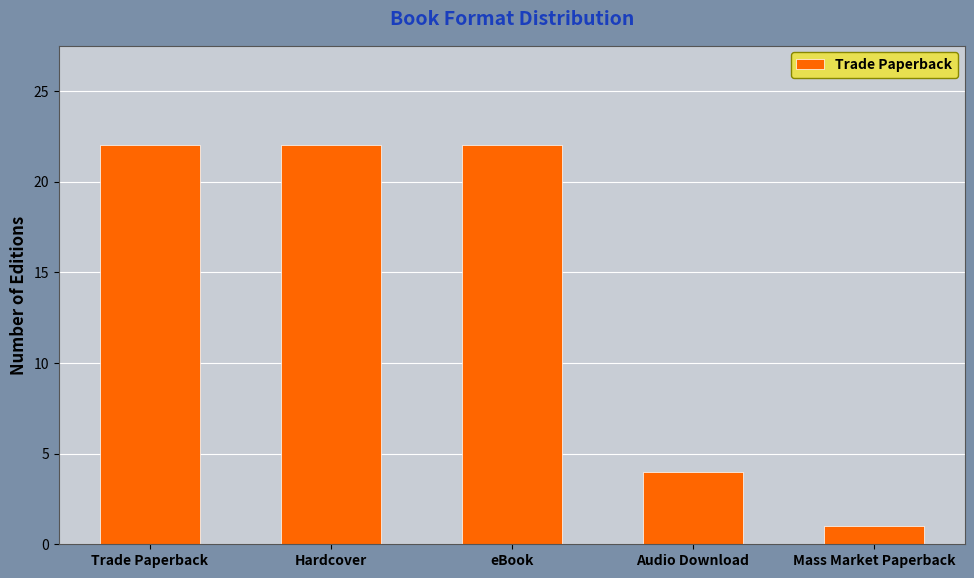

What is the sum of the values at Audio Download and Hardcover?

26